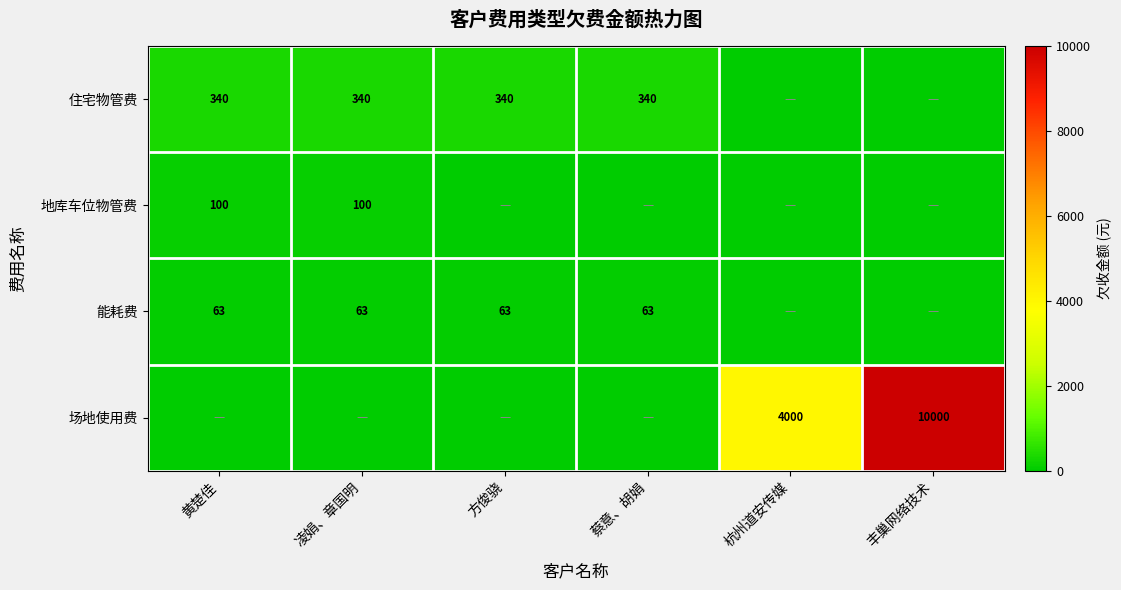

At which category does the chart reach its minimum across all series?

杭州道安传媒